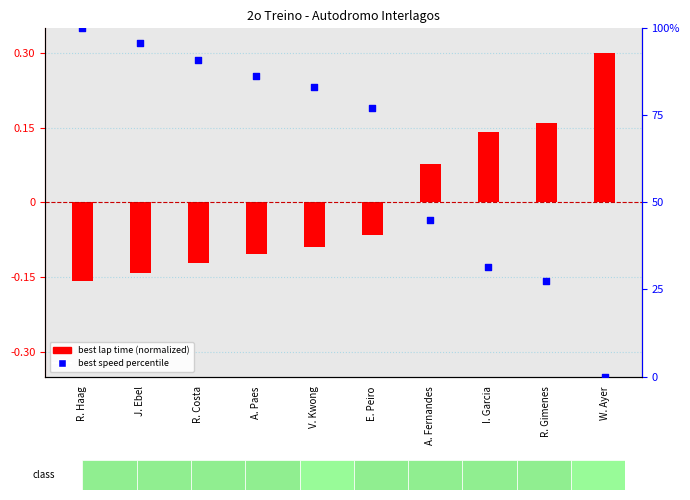

What is the total value across all series at R. Haag?

99.8